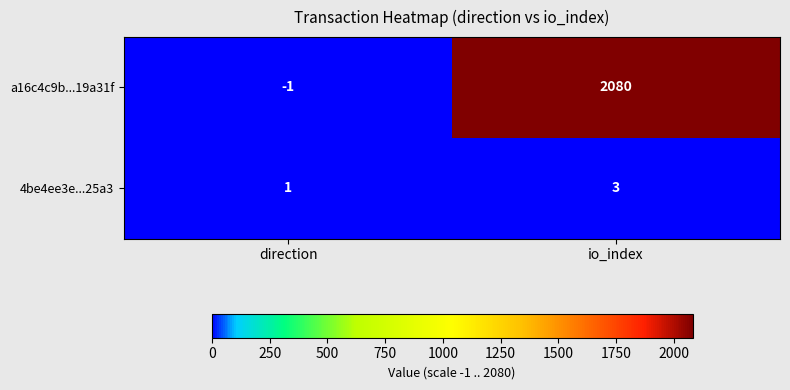

The 4be4ee3e...25a3 series shows 2 at io_index. True or false?

False